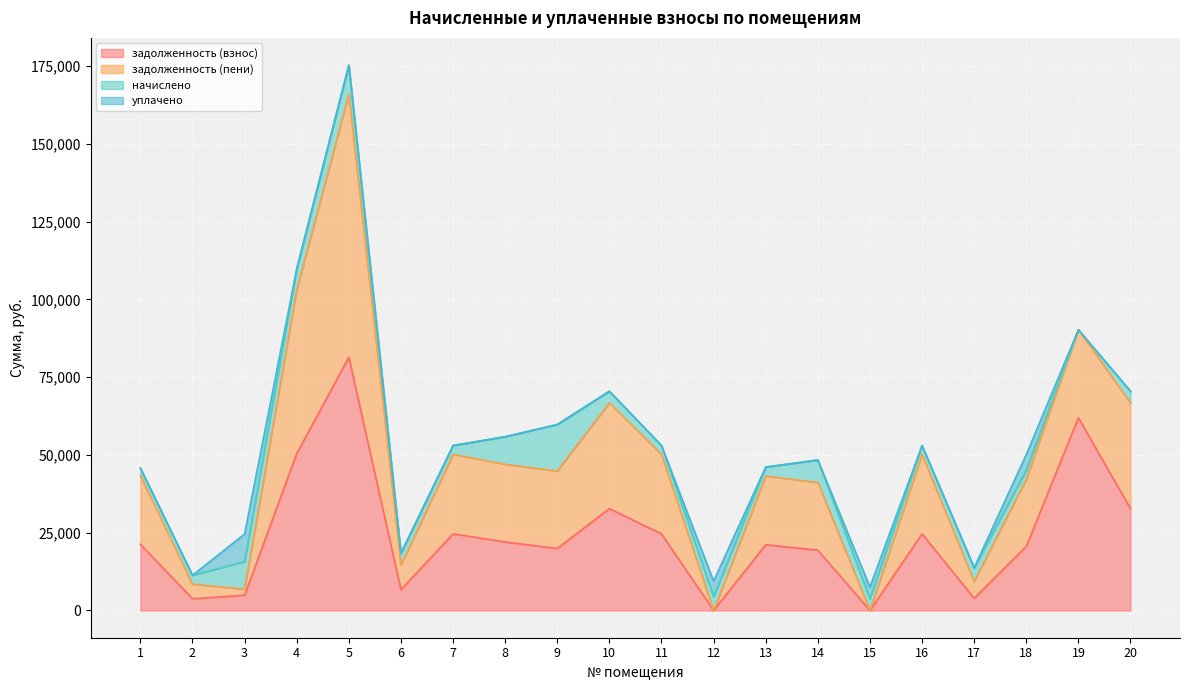

True or false: задолженность (взнос) has a value of 32734.2 at 10.

True